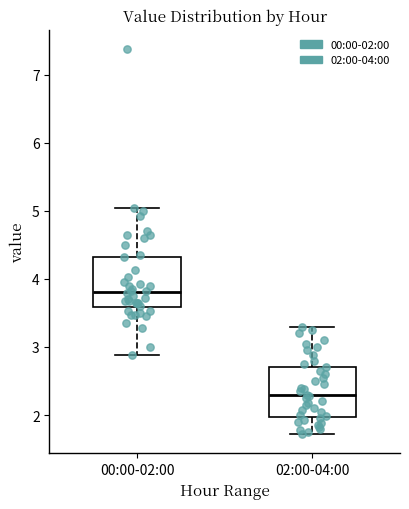

Reading left to right, transcribe this box plot: for each box, give where its median line is, the range the box spans, and where its two whiskers end, as read against the y-axis. The values are not printed on the chart, so give them approximately, as read against the axis.

00:00-02:00: median 3.8, box 3.6 to 4.3, whiskers 2.9 to 5.1
02:00-04:00: median 2.3, box 2.0 to 2.7, whiskers 1.7 to 3.3